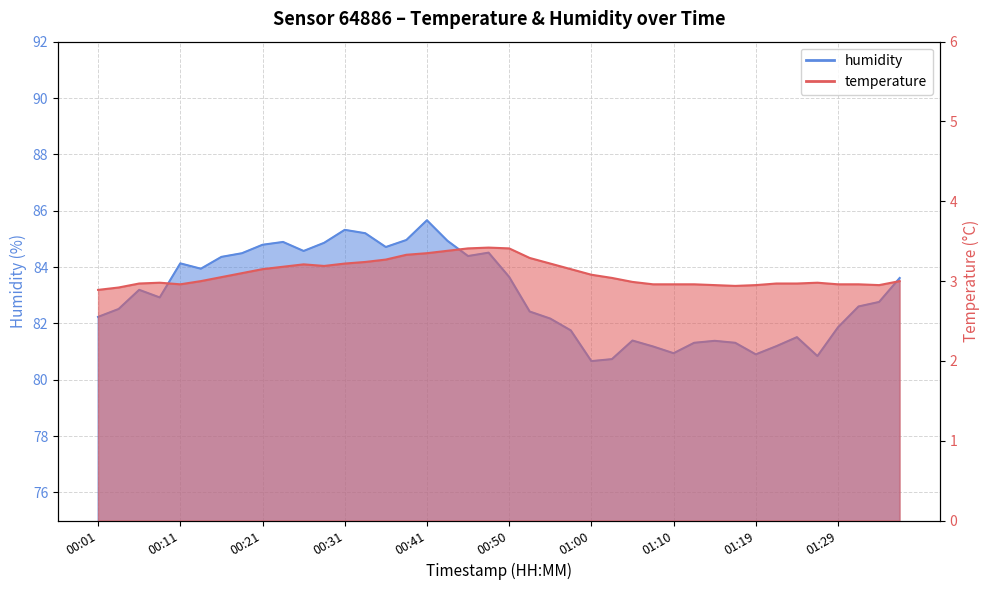

Which series changed the most between 01:15 and 01:27?

humidity